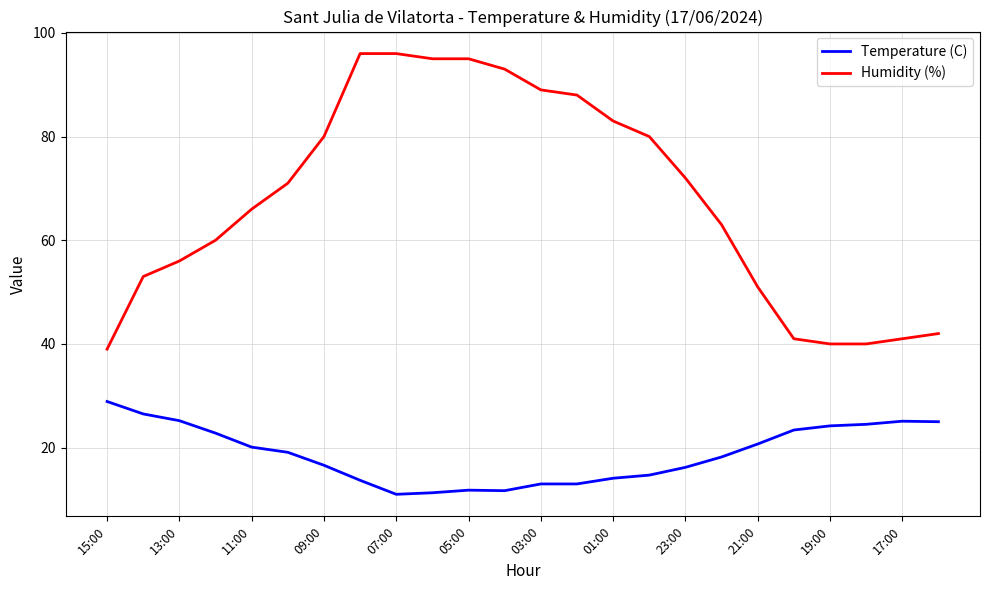

How many values in the Temperature (C) series exceed 19?

12